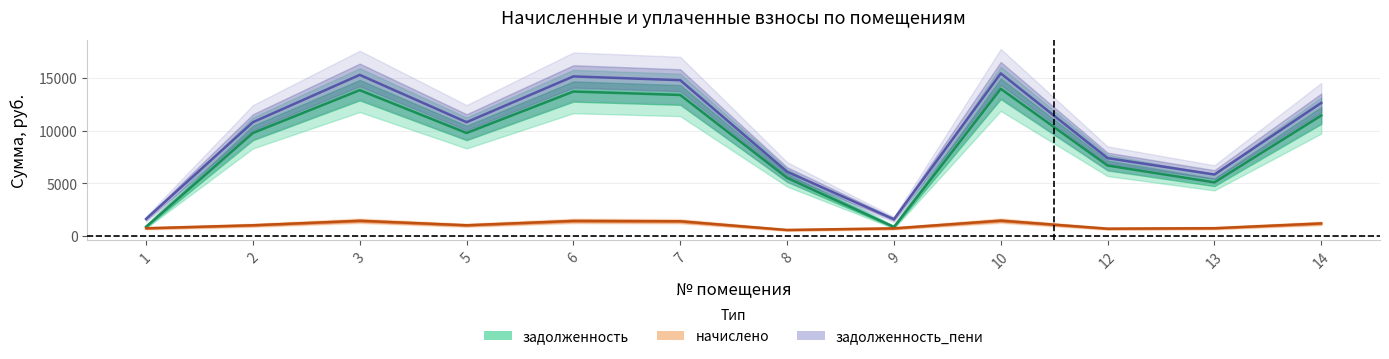

What is the difference between the задолженность_пени values at 2 and 1?

9179.0